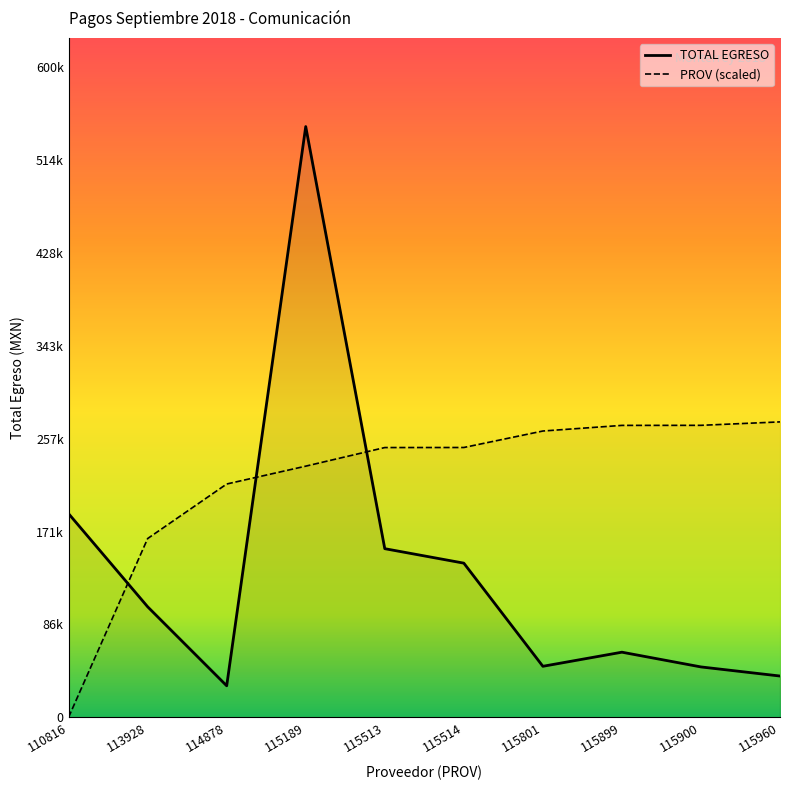

Which series changed the most between 115801 and 115900?

PROV